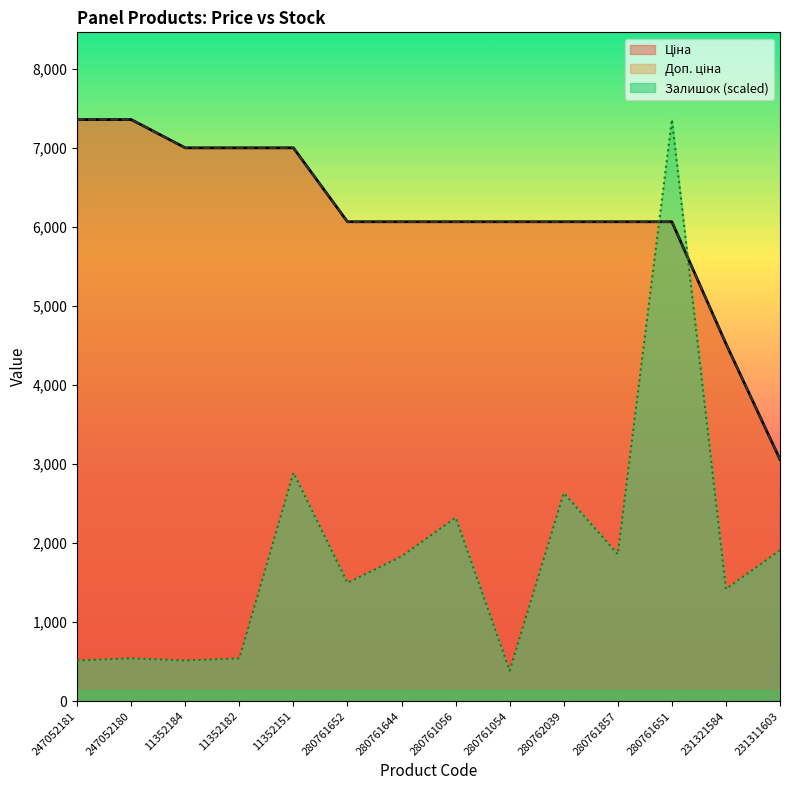

Which category has the highest value in the Доп. ціна series?

247052181